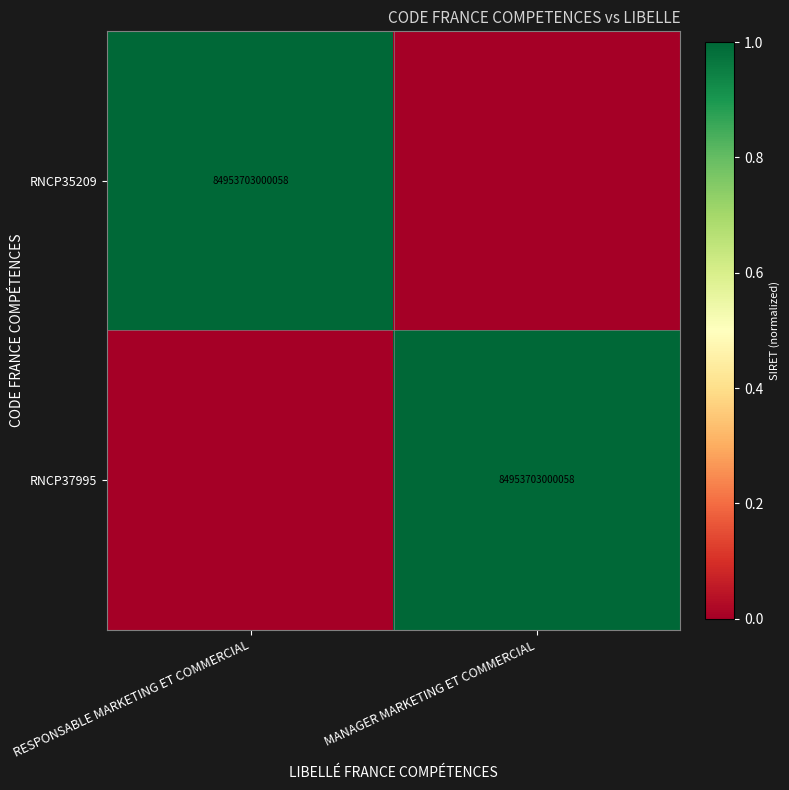

Which has a higher value, MANAGER MARKETING ET COMMERCIAL or RESPONSABLE MARKETING ET COMMERCIAL?

RESPONSABLE MARKETING ET COMMERCIAL